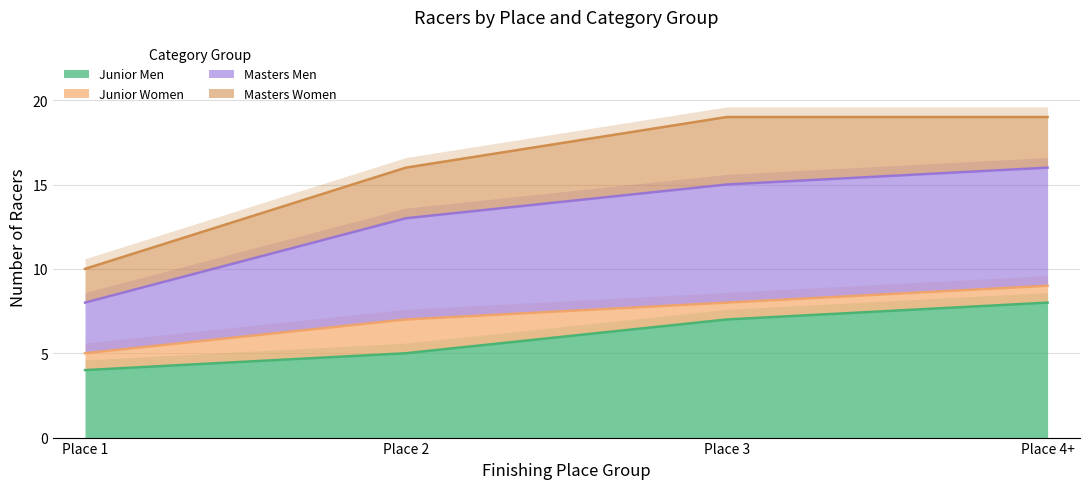

Which category has the lowest value across all series?

Place 1